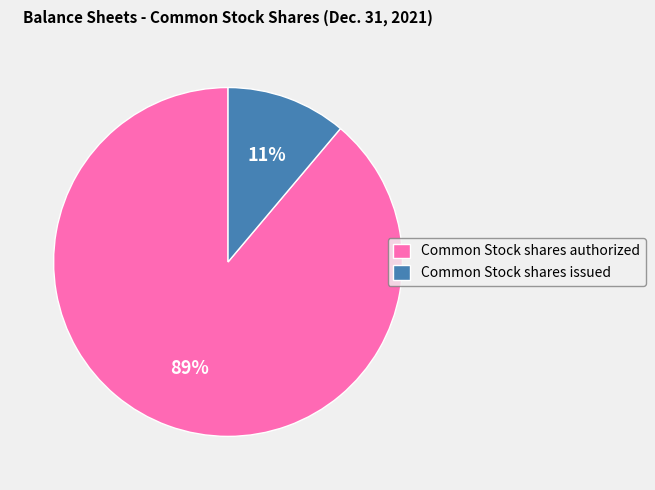

Which slice is the largest?

Common Stock shares authorized